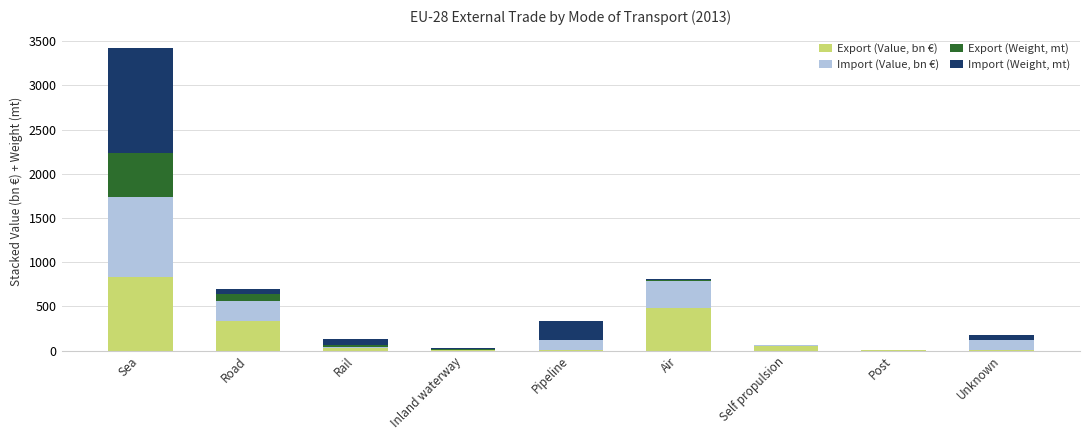

The value of Export (Value, bn €) at Air is 639.1. True or false?

False